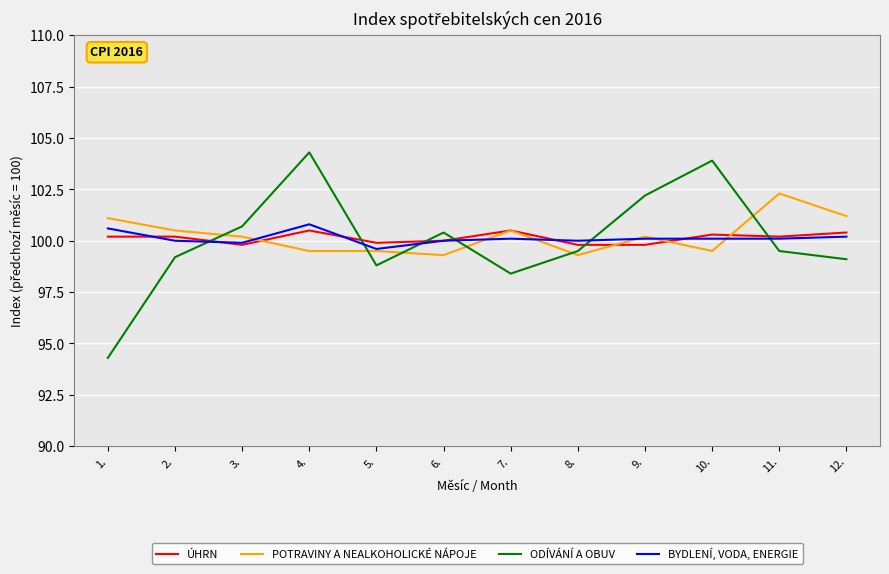

What position from the left is 3.?

3